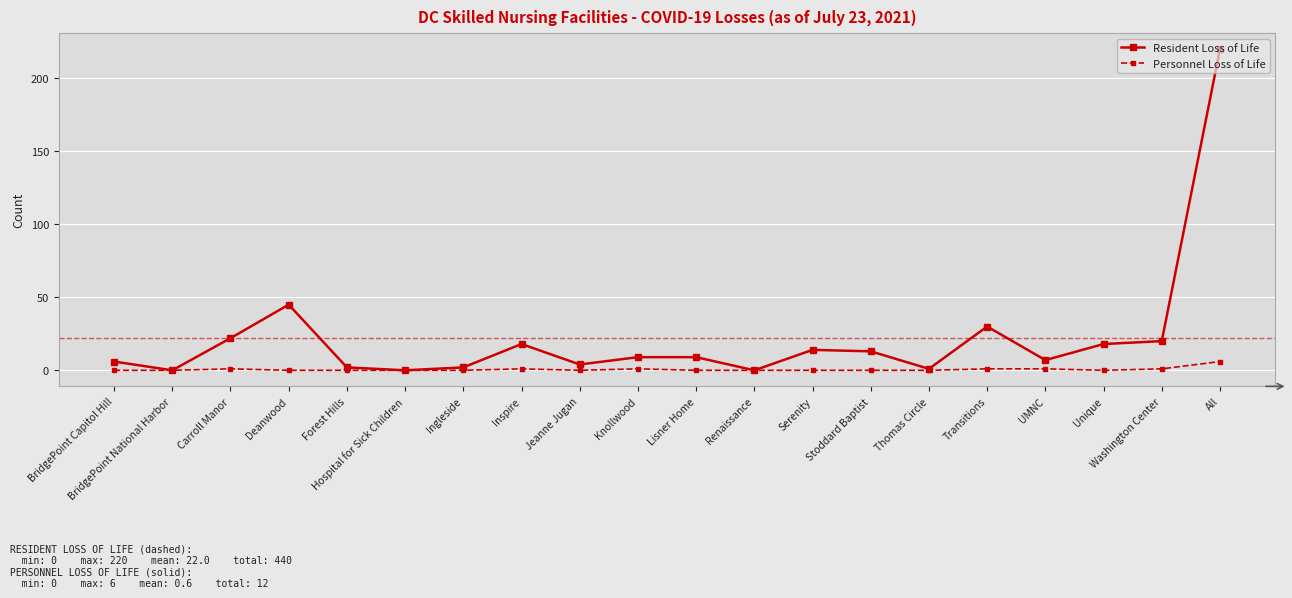

How many categories are shown in the chart?

20